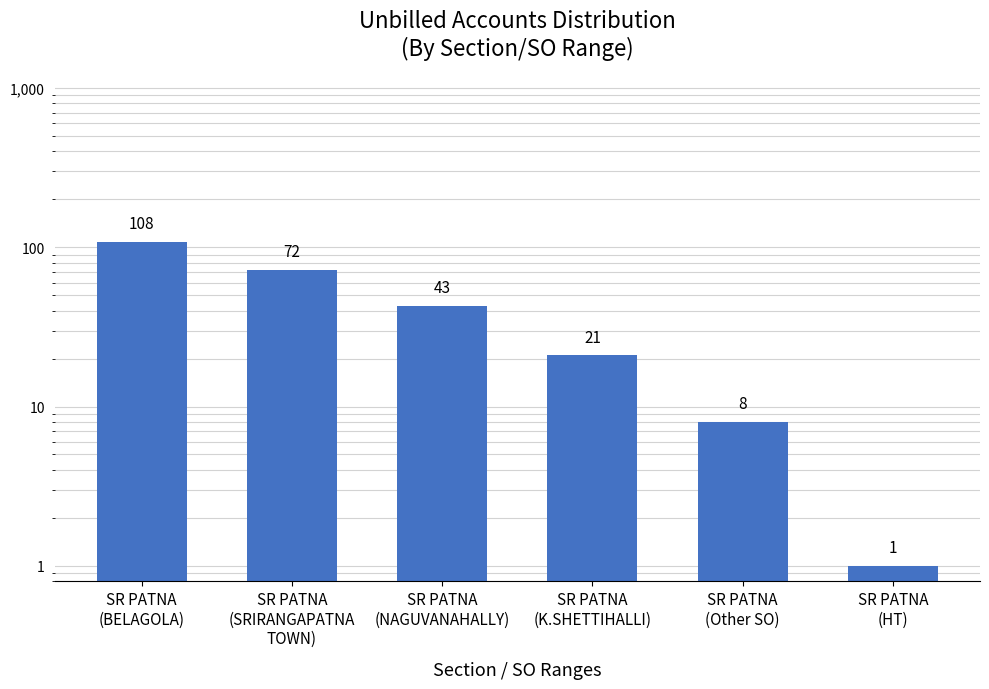

At which category does the chart reach its minimum across all series?

SR PATNA
(HT)